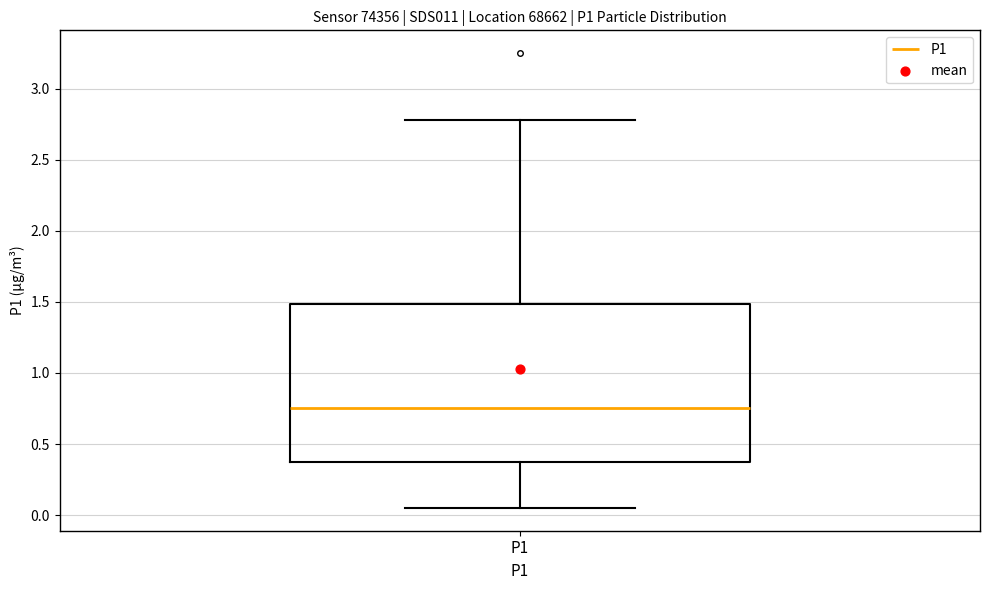

Transcribe this box plot: give where the median line is, the range the box spans, and where the two whiskers end, as read against the y-axis. The values are not printed on the chart, so give them approximately, as read against the axis.

median 0.75, box 0.35 to 1.50, whiskers 0.05 to 2.80